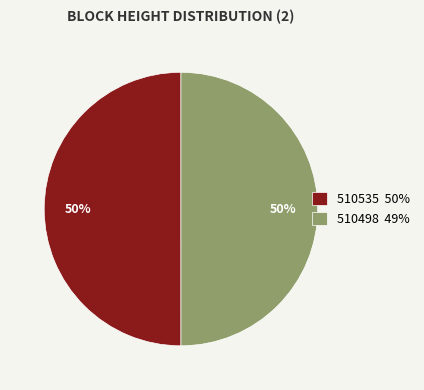

True or false: 510535 accounts for 37% of the total.

False